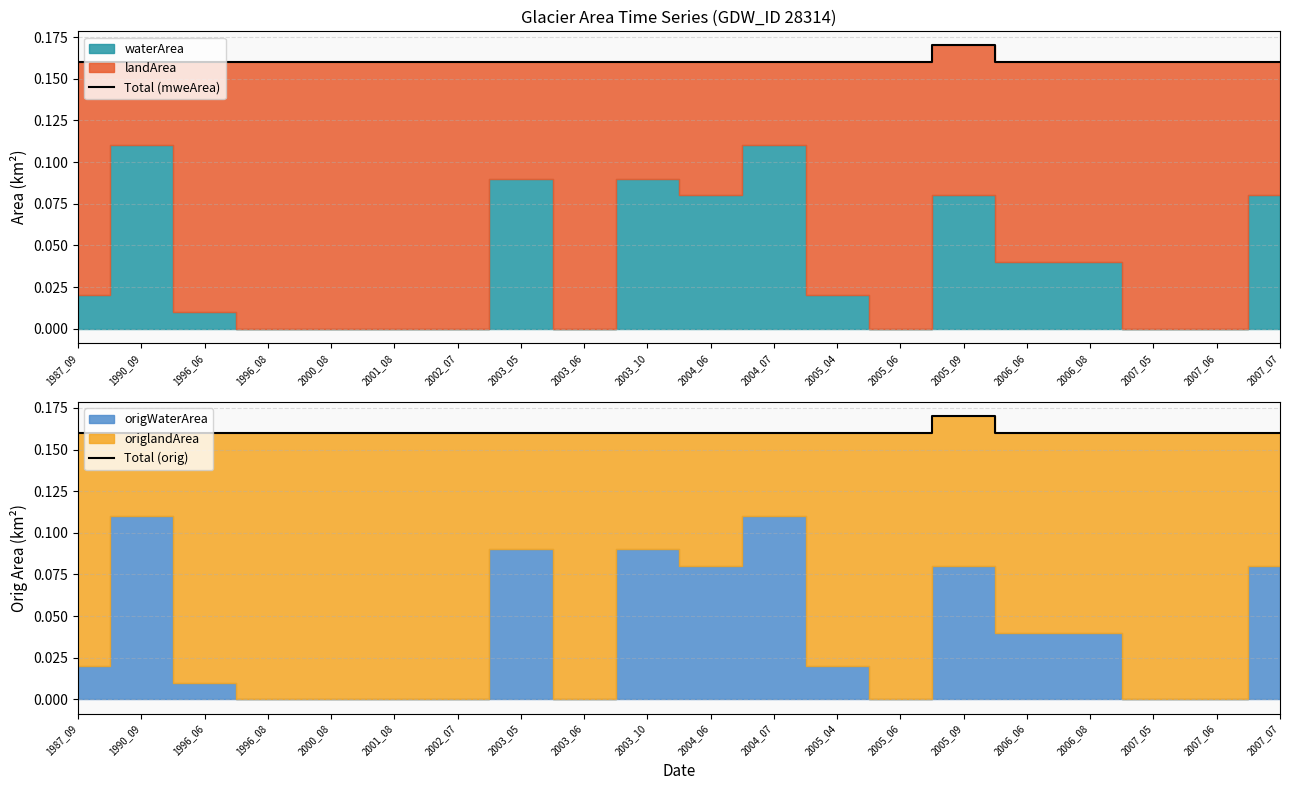

At which category does Total (orig) reach its first local peak?

2005_09